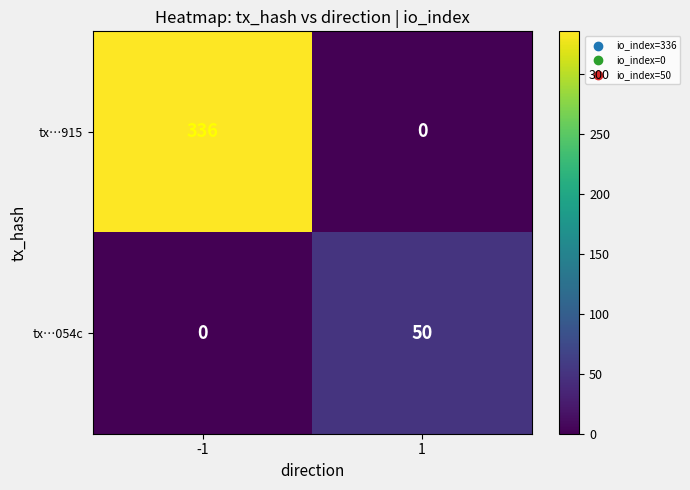

At which category is the sum across all series the highest?

-1